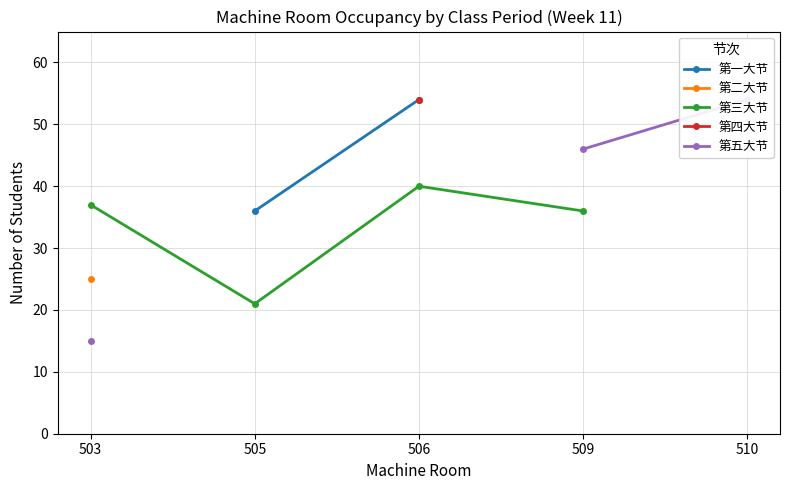

What is the minimum value for 第五大节?

15.0